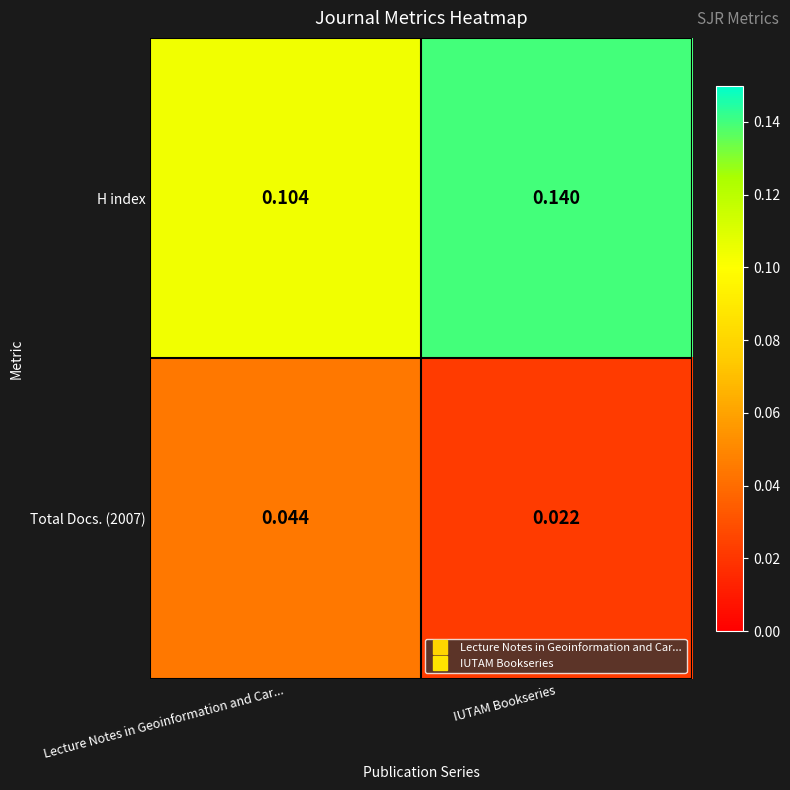

Rank the categories by H index value from lowest to highest.

Lecture Notes in Geoinformation and Car..., IUTAM Bookseries